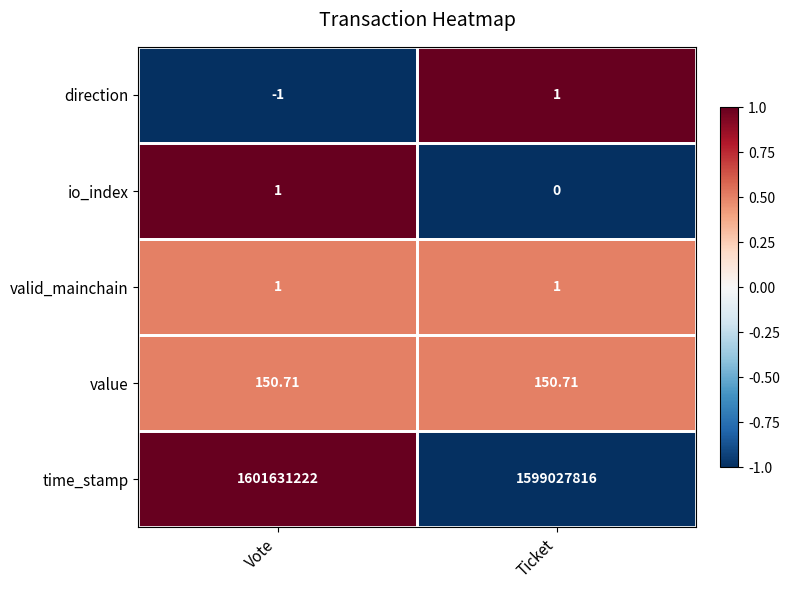

At which category does the chart reach its peak across all series?

Vote